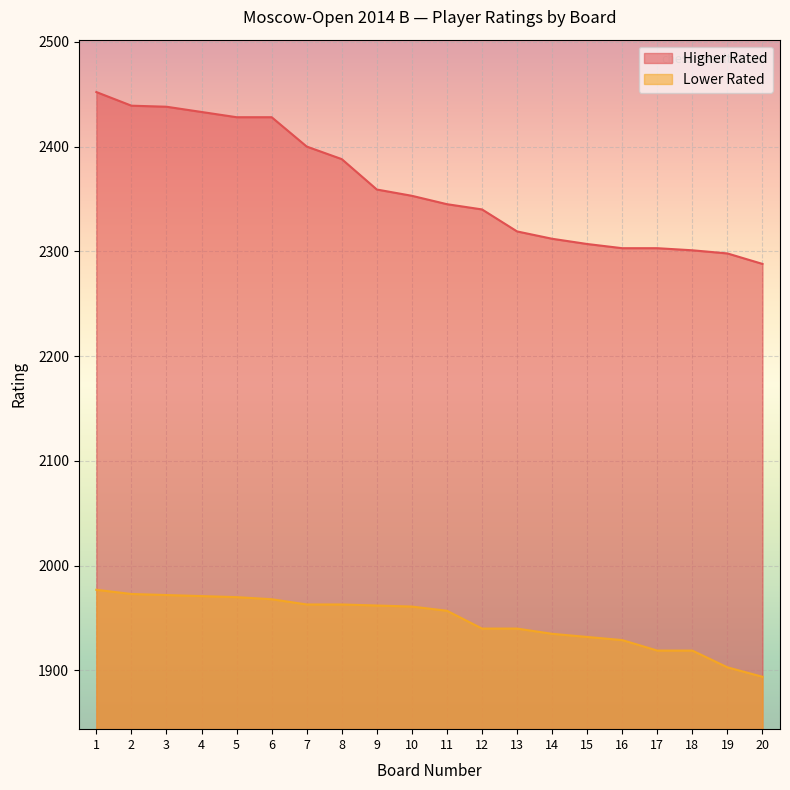

What is the sum of the Higher Rated values at 4 and 19?

4731